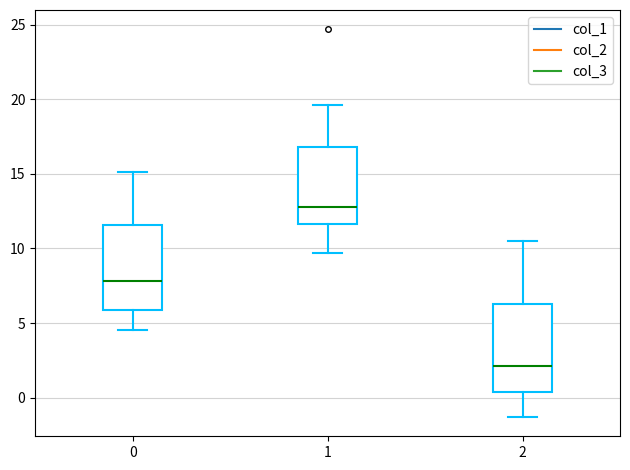

Reading left to right, read every box against the y-axis: the position of its median line, the range the box covers, and the ends of its whiskers. The values are not printed on the chart, so give them approximately, as read against the axis.

0: median 8.0, box 6.0 to 11.5, whiskers 4.5 to 15.0
1: median 13.0, box 11.5 to 17.0, whiskers 9.5 to 19.5
2: median 2.0, box 0.5 to 6.5, whiskers -1.5 to 10.5